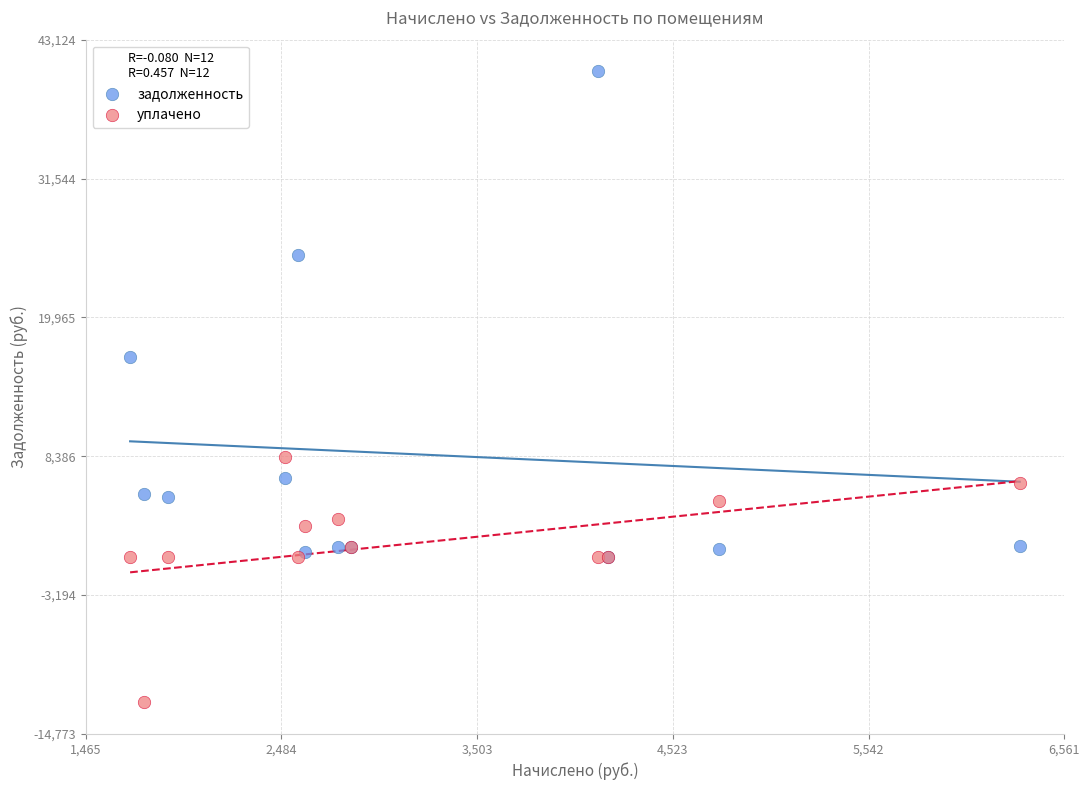

Across all series, what Y value is closest to 14175?

16638.0